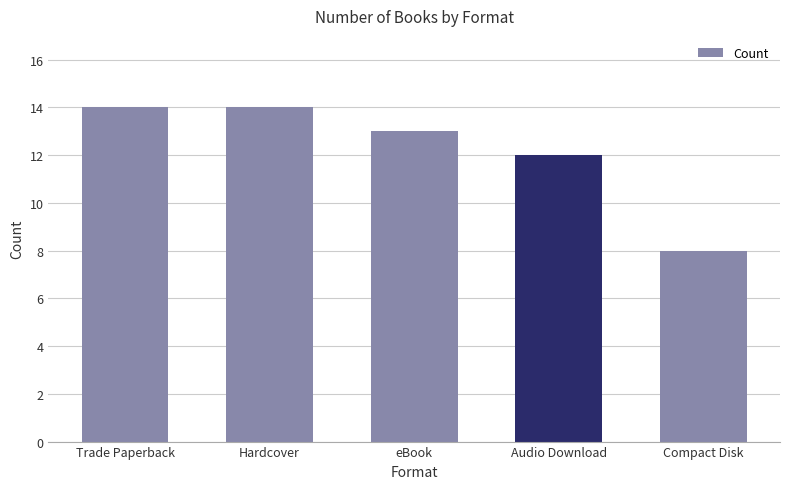

The value at Compact Disk is 8. True or false?

True